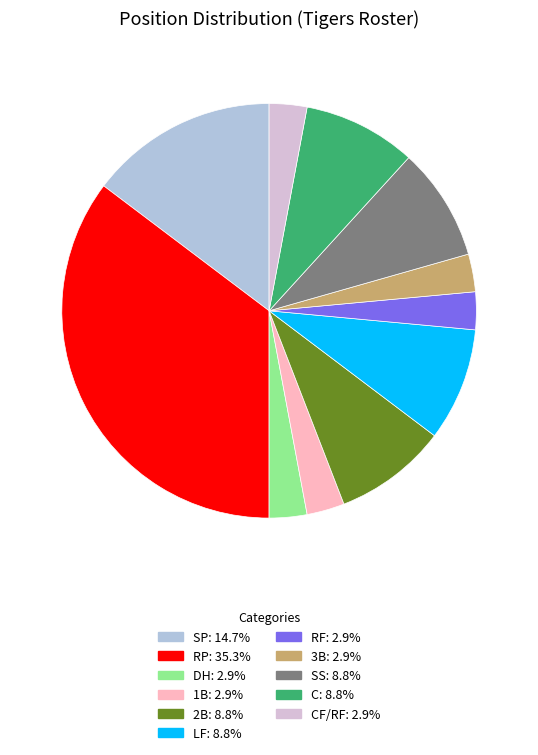

Does any single category account for the majority?

No